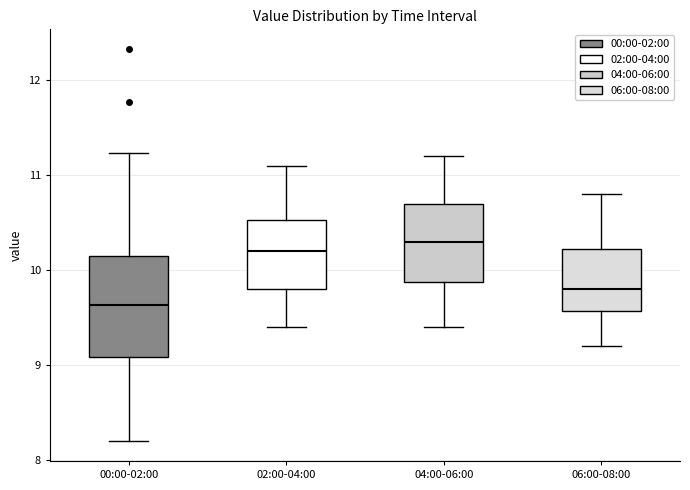

Comparing the boxes themselves (not the whiskers), which one is the tallest?

00:00-02:00